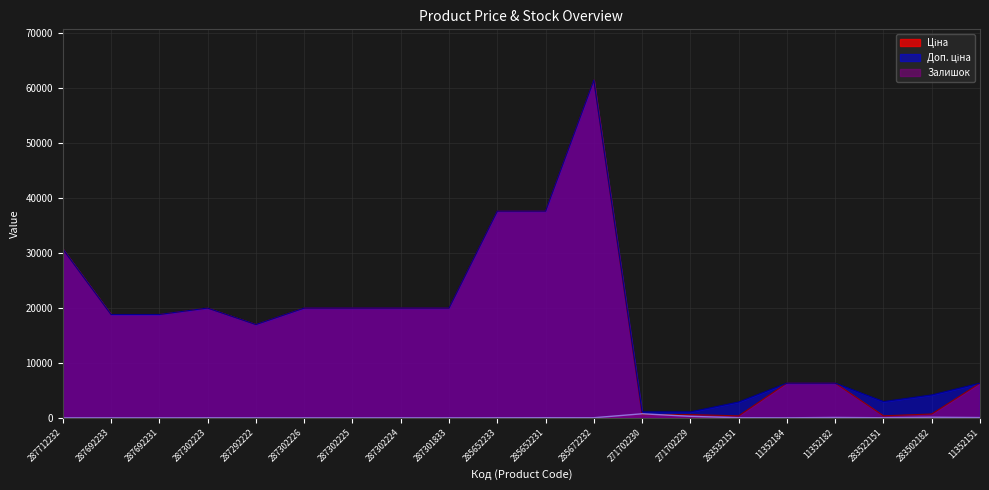

What is the total value across all series at 285652233?

75200.2